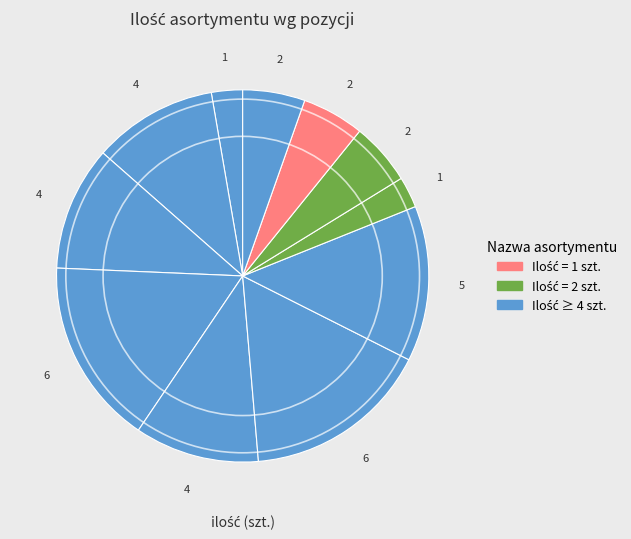

Count the number of slices in the pie.

11